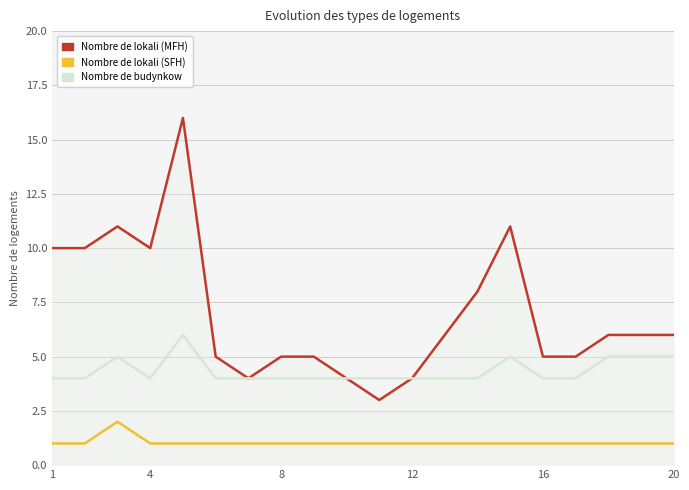

Which series has the largest total across all categories?

Nombre de lokali (MFH)